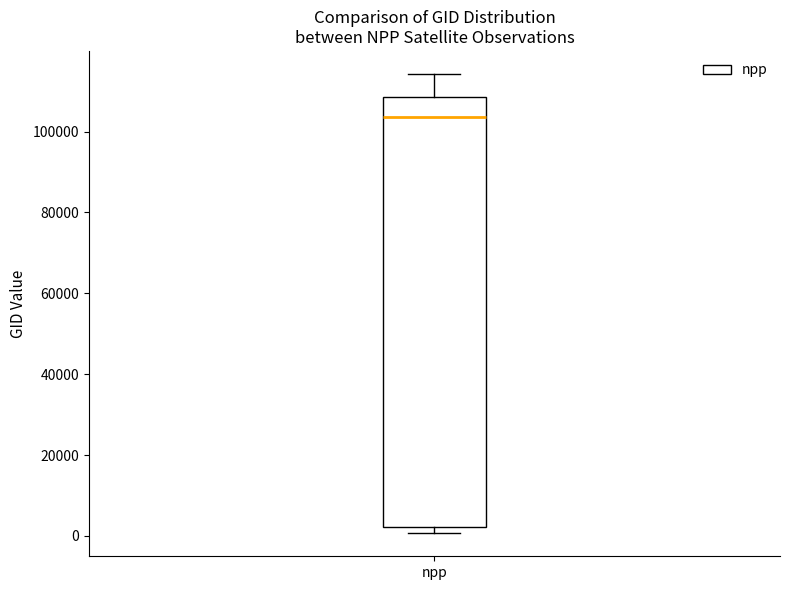

Read this box plot against the y-axis: the position of the median line, the range covered by the box, and the ends of both whiskers. The values are not printed on the chart, so give them approximately, as read against the axis.

median 104000, box 2000 to 108000, whiskers 0 to 114000